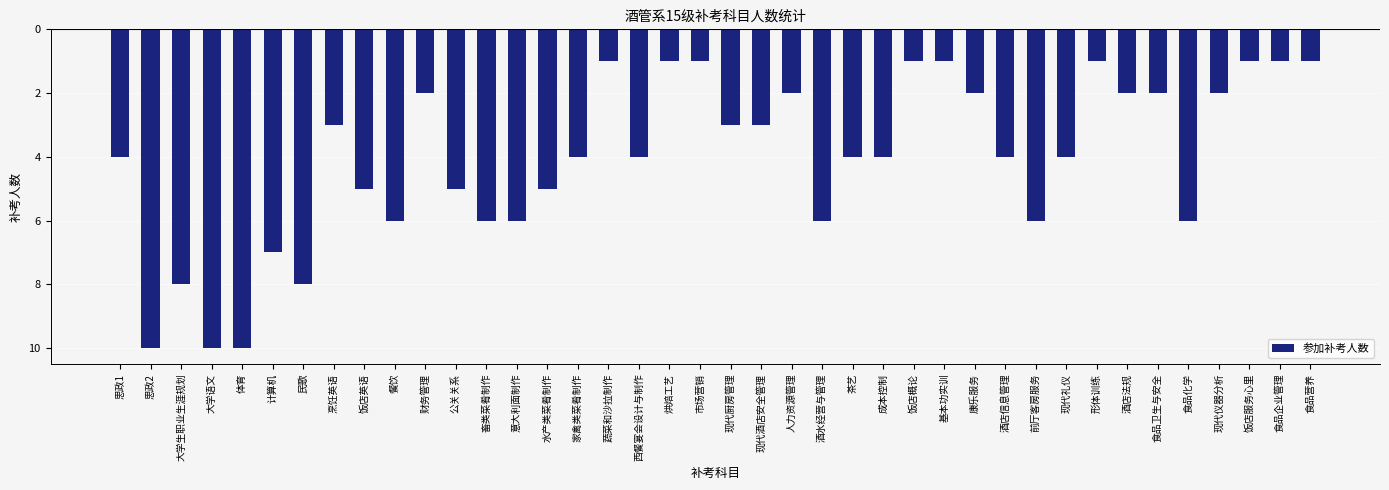

Does the chart contain stacked bars?

No